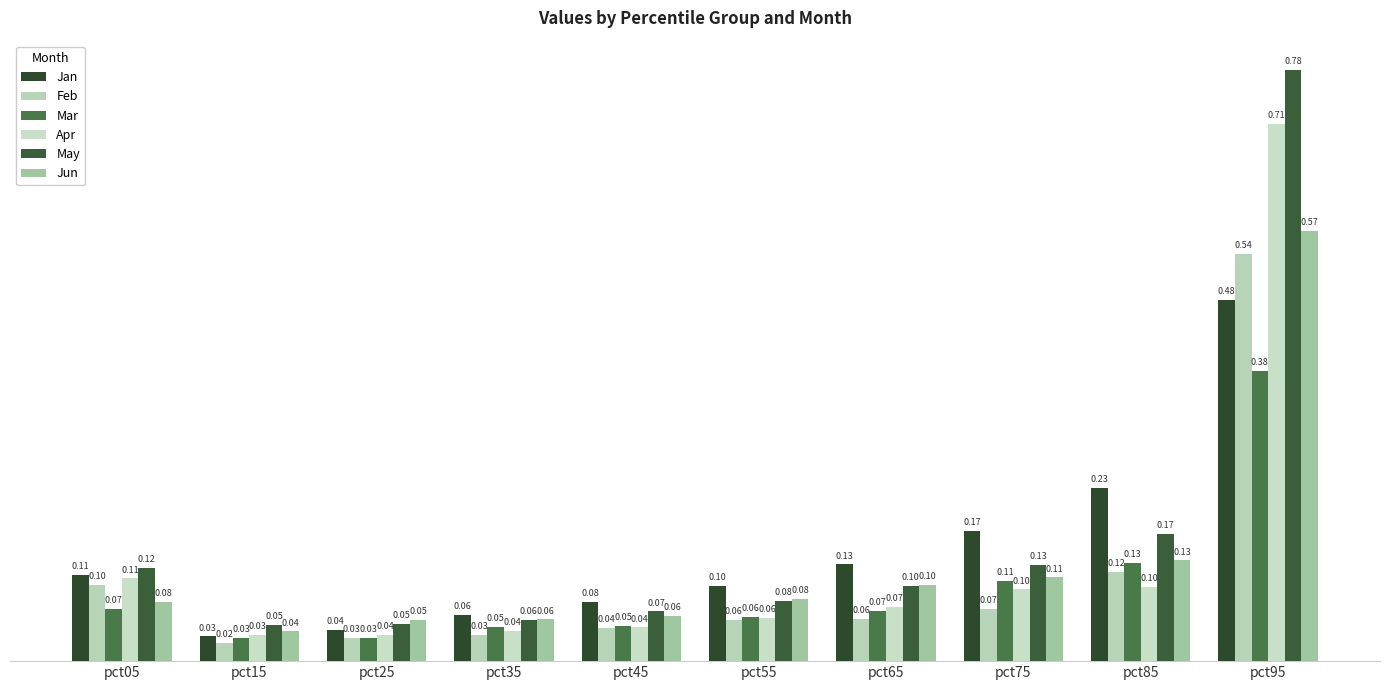

The May series shows 0.0 at pct25. True or false?

True